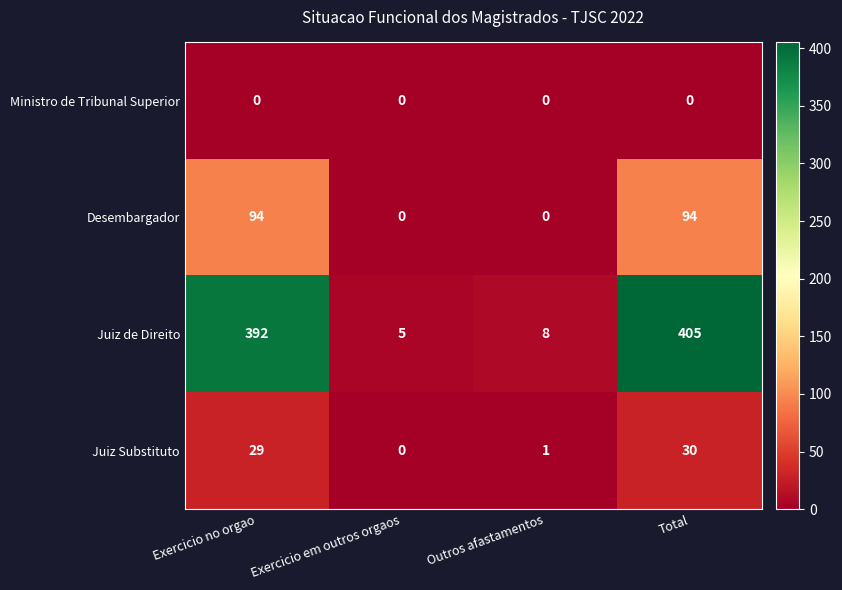

What is the approximate value of Juiz Substituto at Total?

30